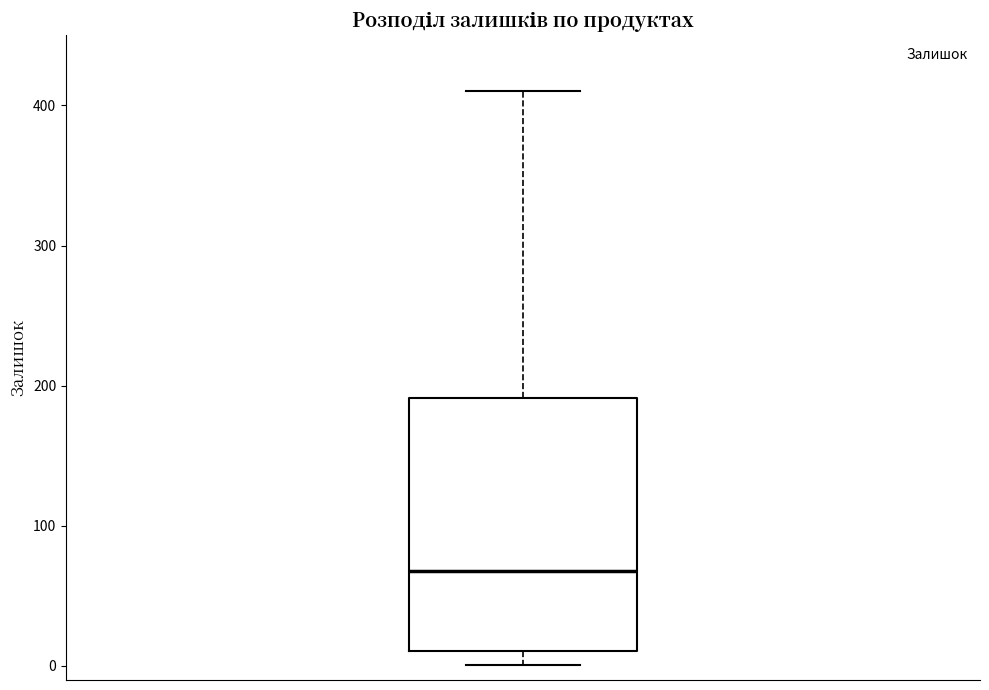

Where is the lower edge of the box on the y-axis? The values are not printed on the chart, so give them approximately, as read against the axis.

10